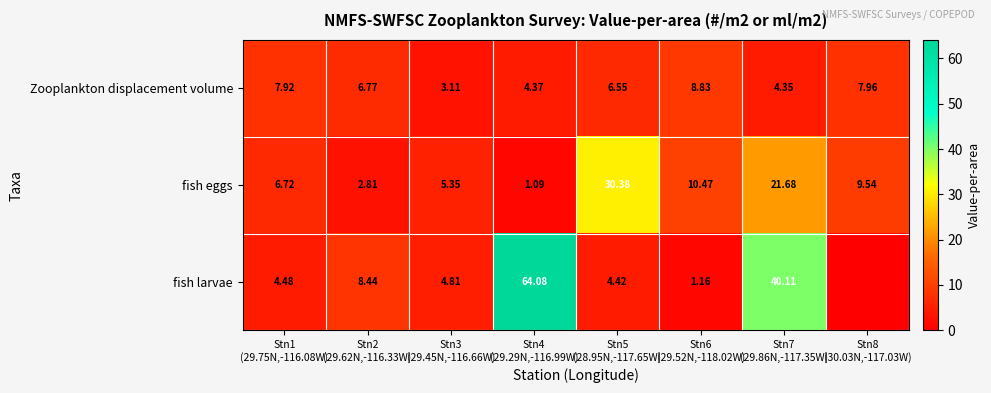

Rank the series by their average value, from lowest to highest.

Zooplankton displacement volume, fish eggs, fish larvae